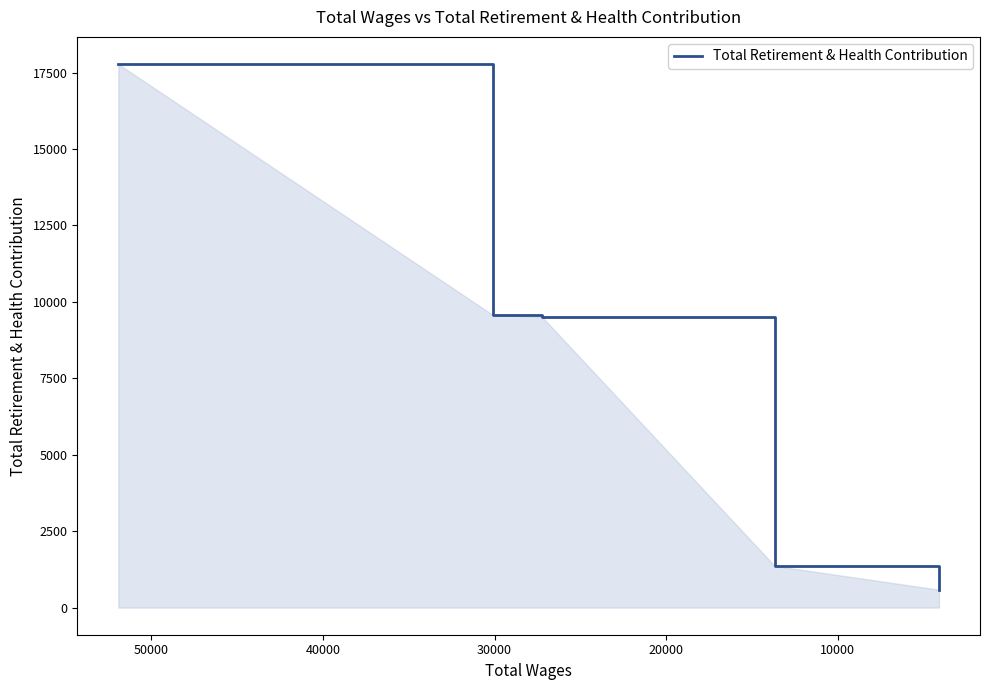

Where is the data nearest to the value 9182?

20000